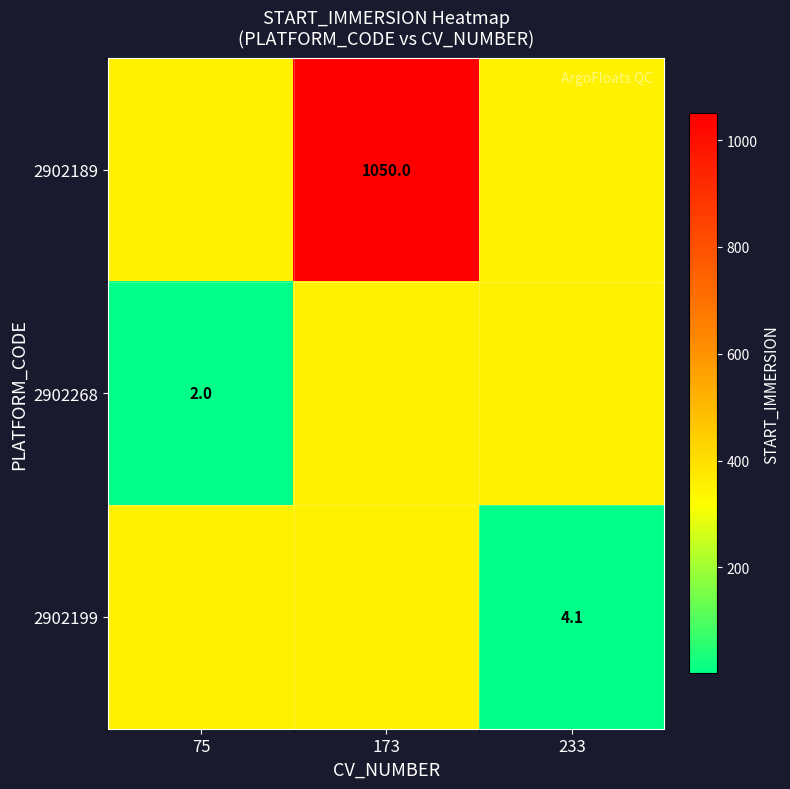

What is the average value of the 2902268 series?

235.4